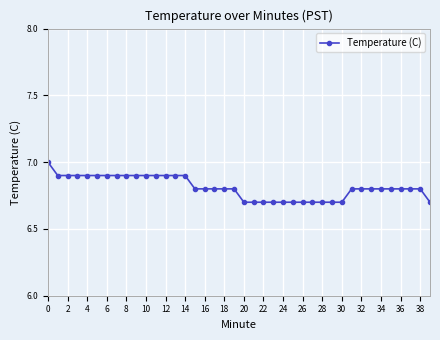

What is the value of the 22nd point from the left?

6.7